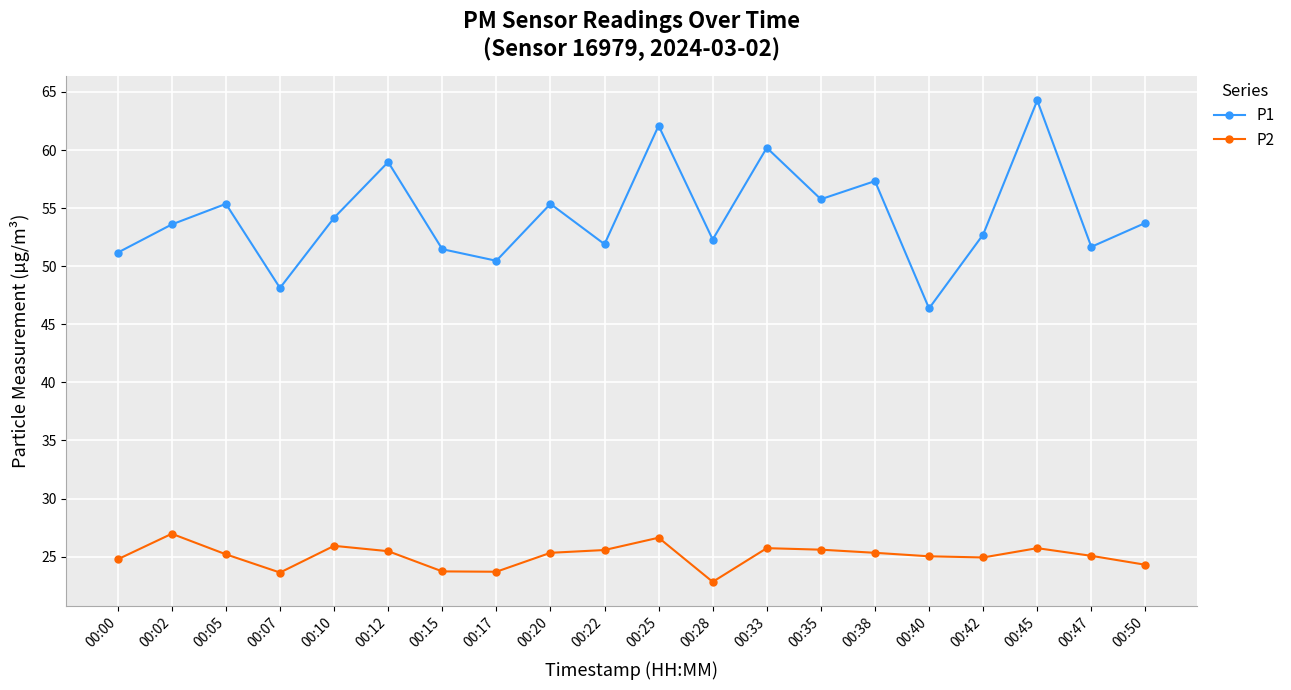

Count the number of categories in the chart.

20